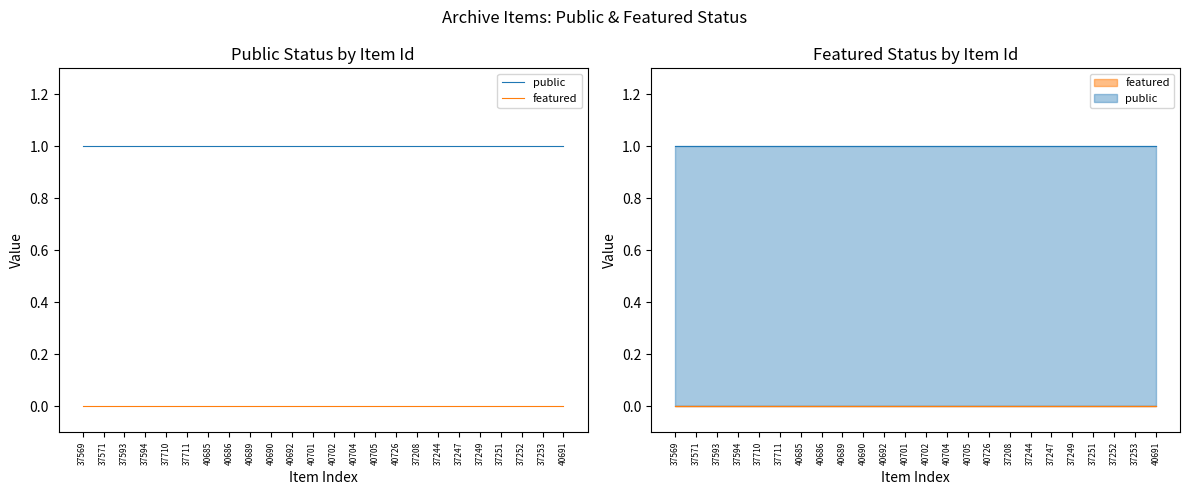

What position from the right is 37249?

5